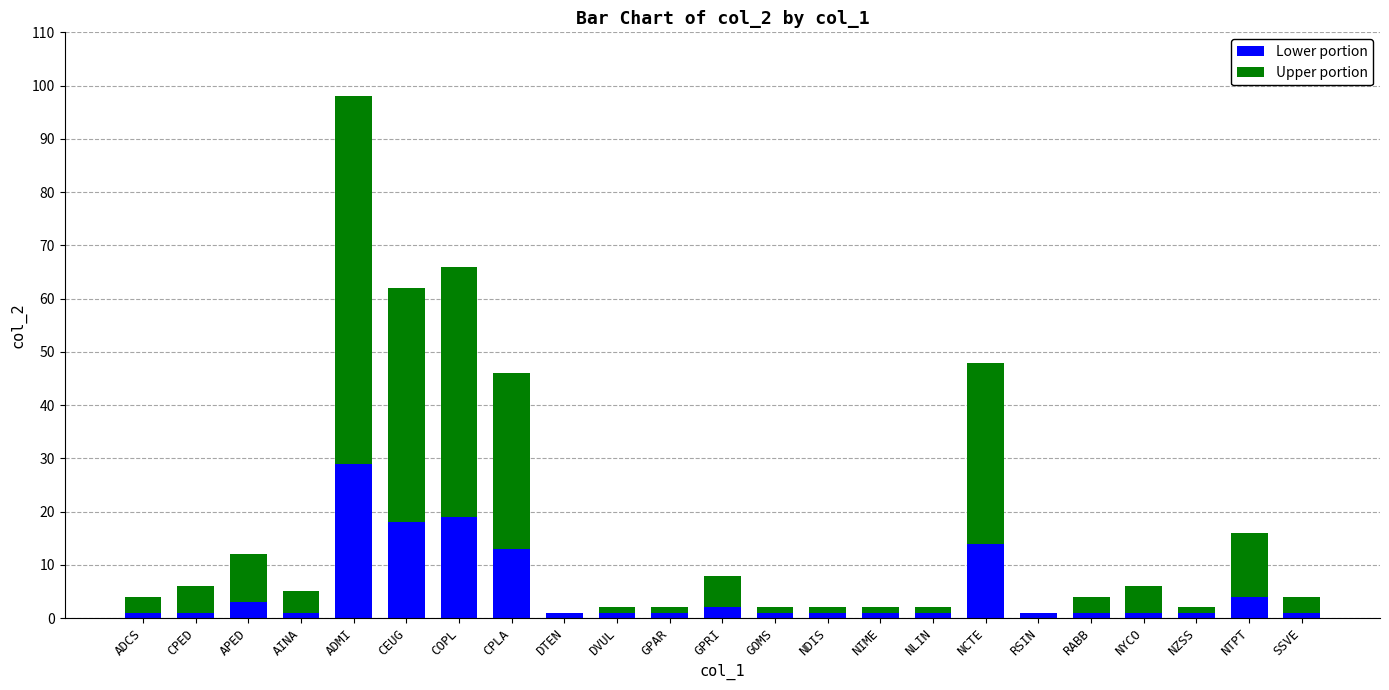

The value of Lower portion at COPL is 30. True or false?

False